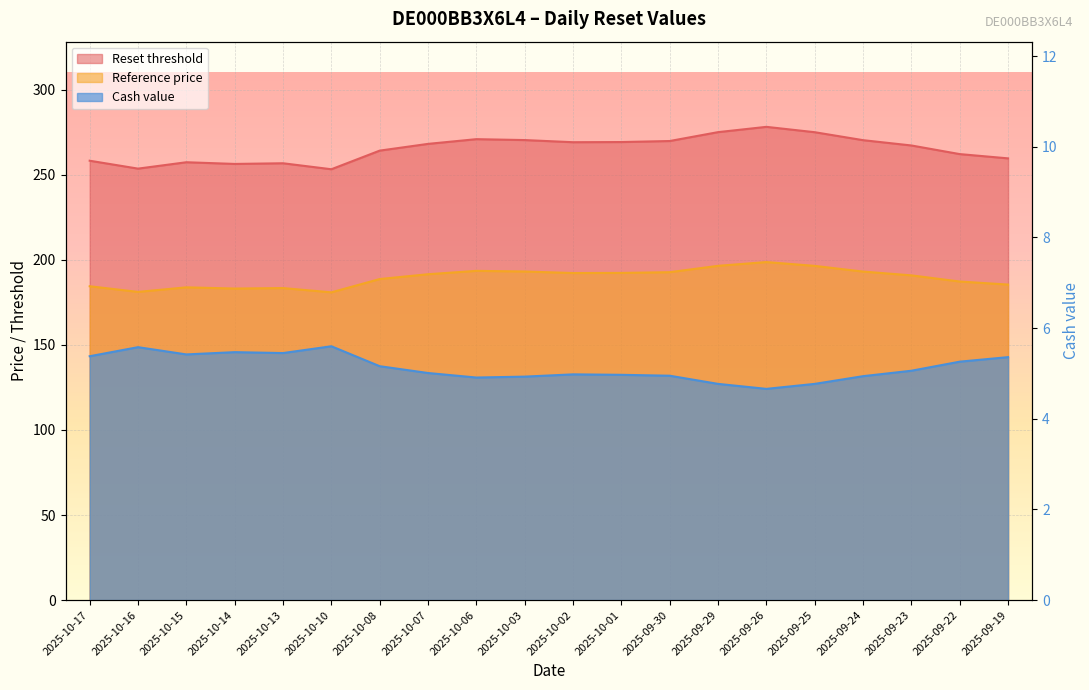

What position from the right is 2025-10-16?

19